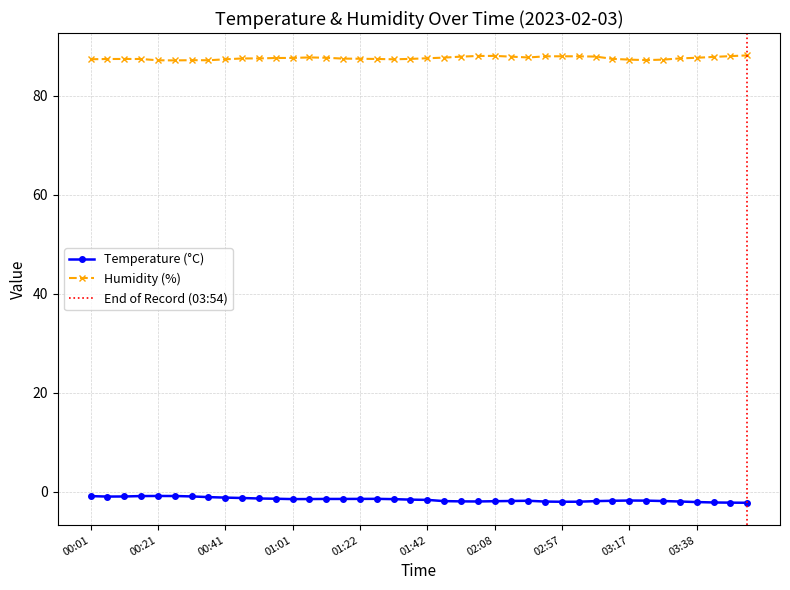

What is the label of the 6th point from the right?

03:28